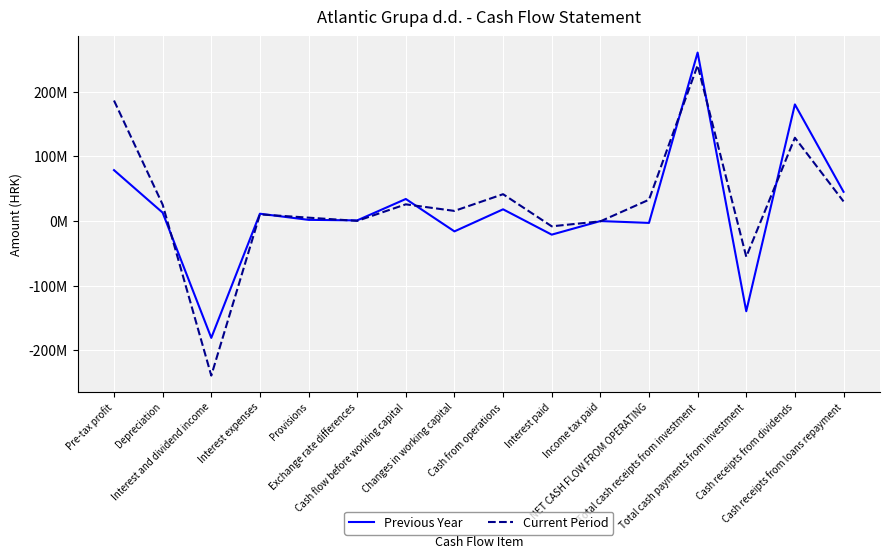

Rank the series at Interest expenses from highest to lowest value.

Previous Year, Current Period